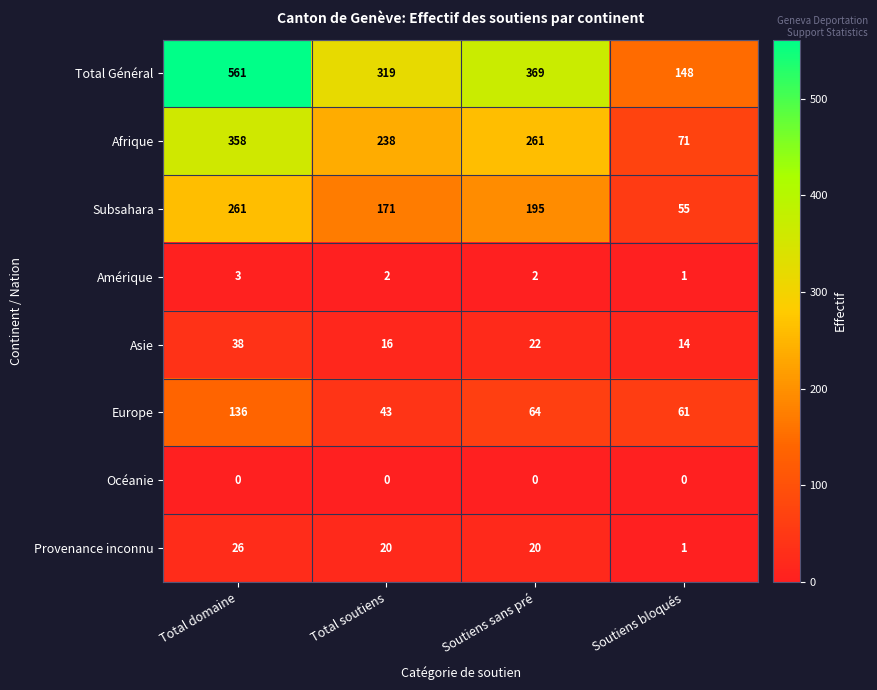

What is the difference between the highest and lowest values at Soutiens bloqués?

148